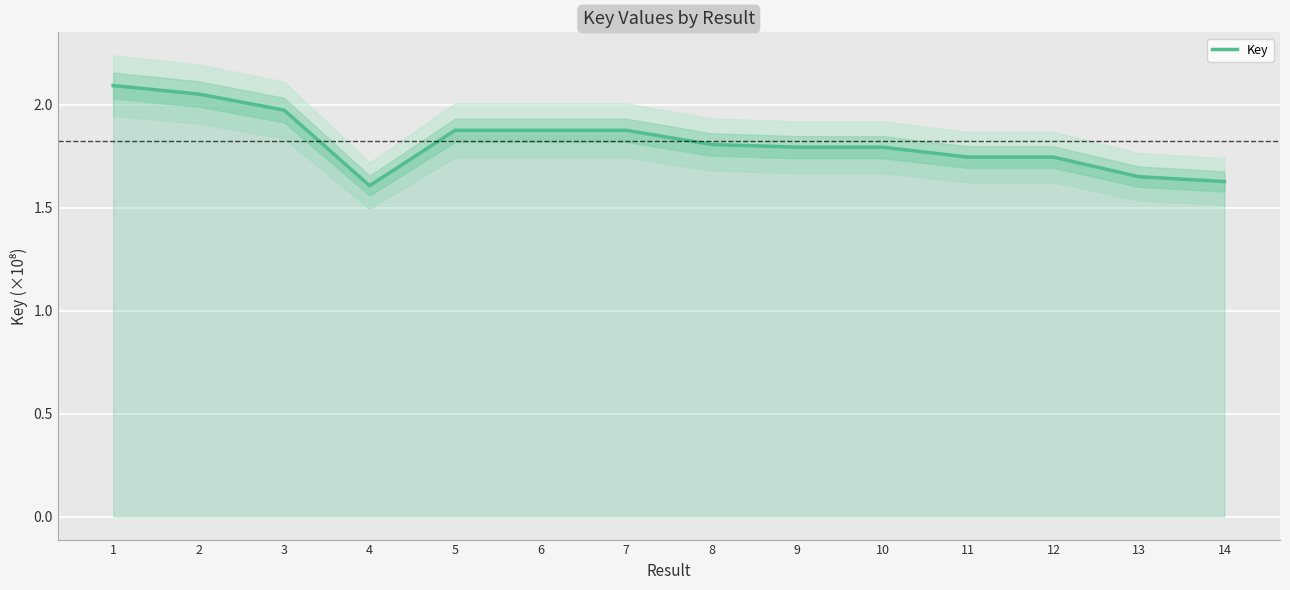

How many distinct data groups are displayed?

1